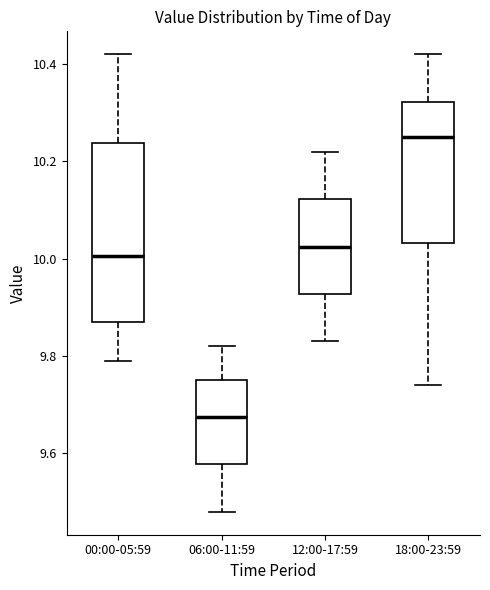

Which box has the highest median line?

18:00-23:59